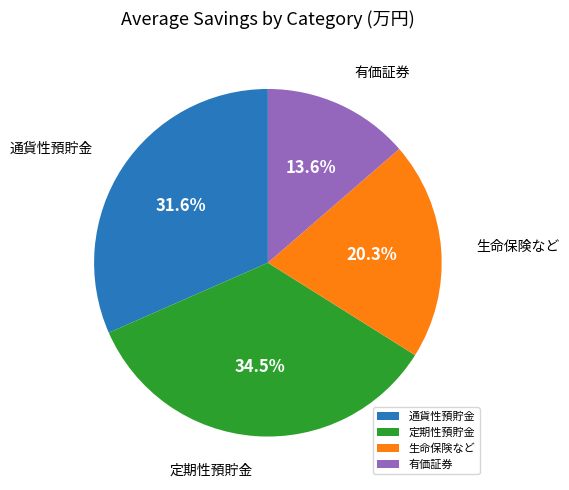

Is there a majority slice in this chart?

No